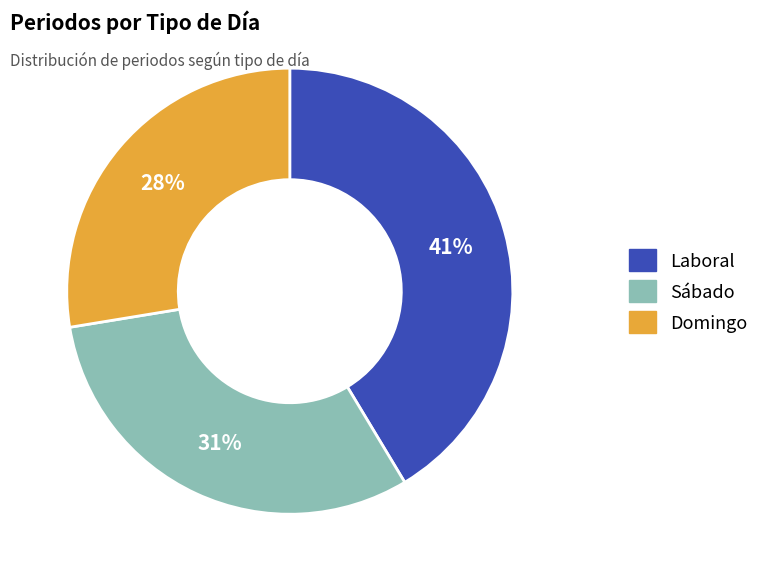

To the nearest percent, what is the combined percentage of Laboral and Domingo?

69%